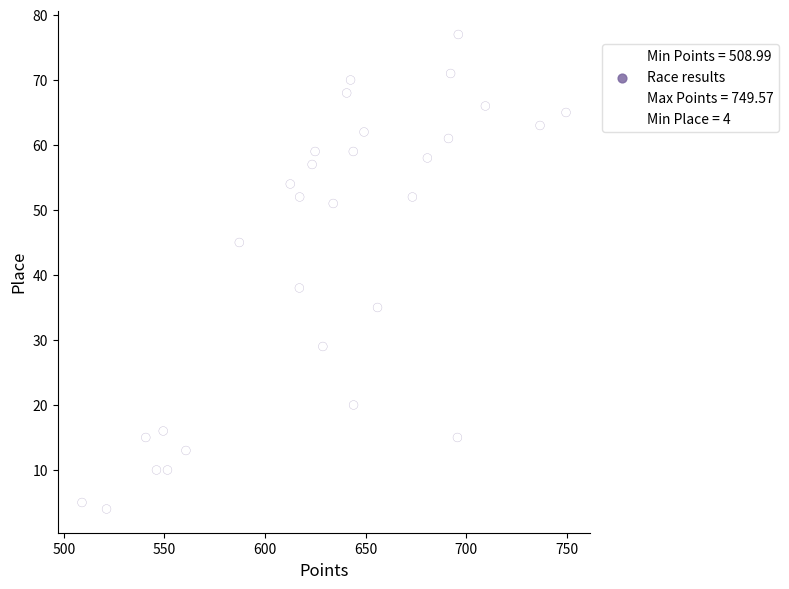

What is the range of Y values (max minus min)?

73